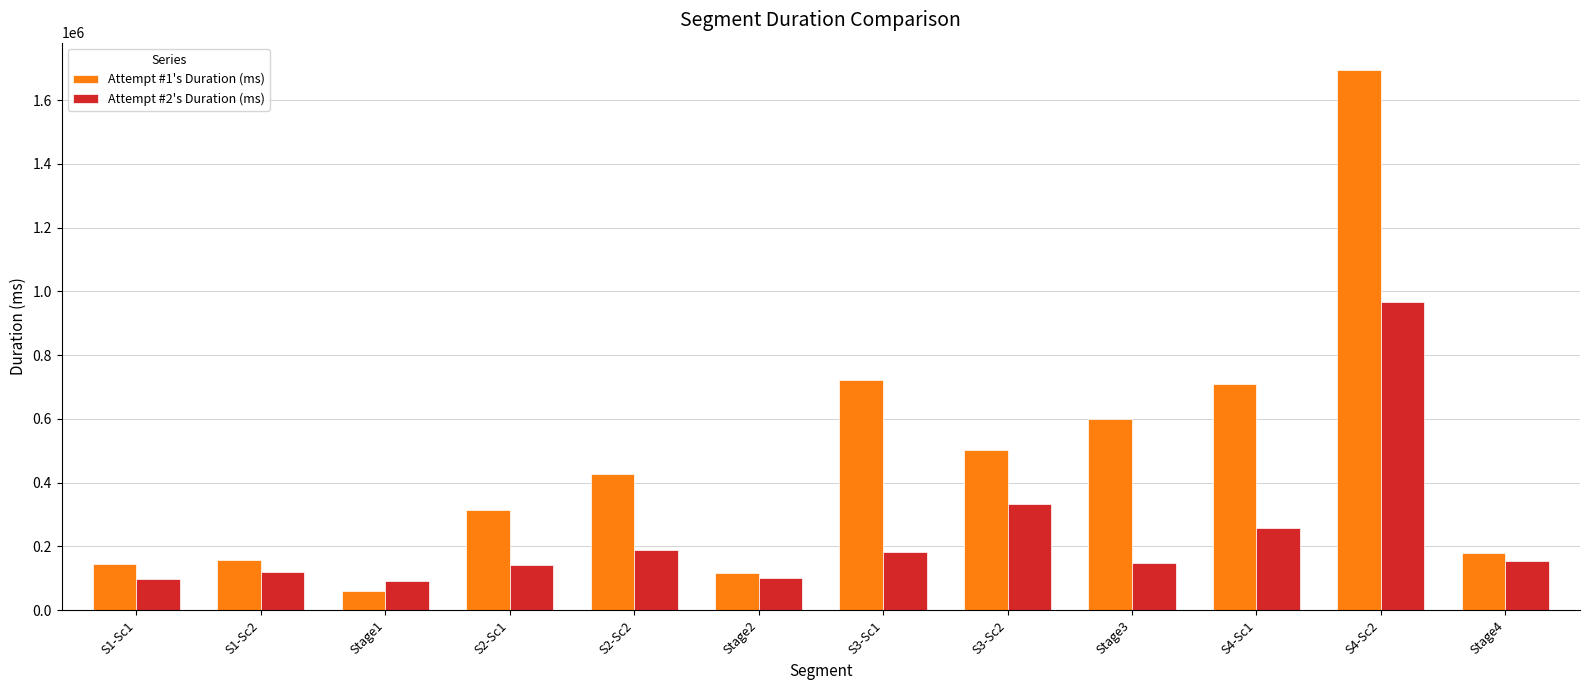

The Attempt #2's Duration (ms) series shows 275399 at S3-Sc1. True or false?

False